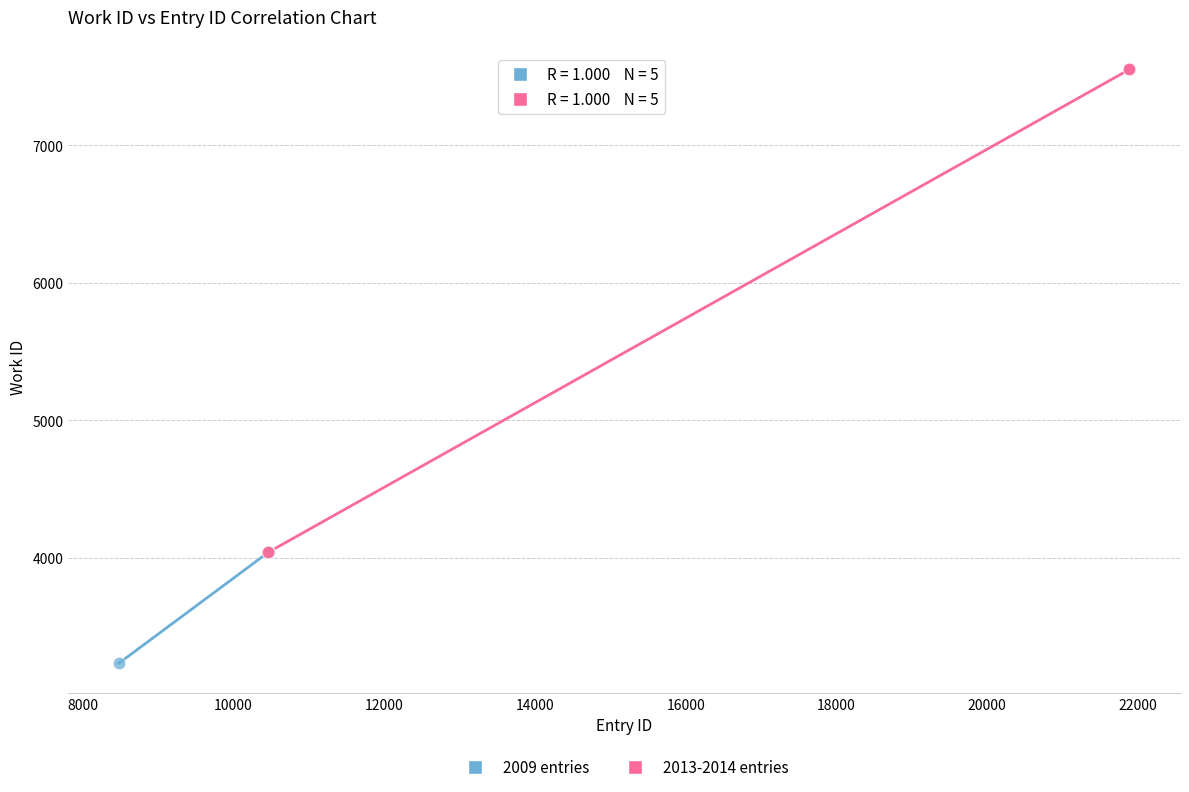

Which series contains the lowest Y value?

2009 entries